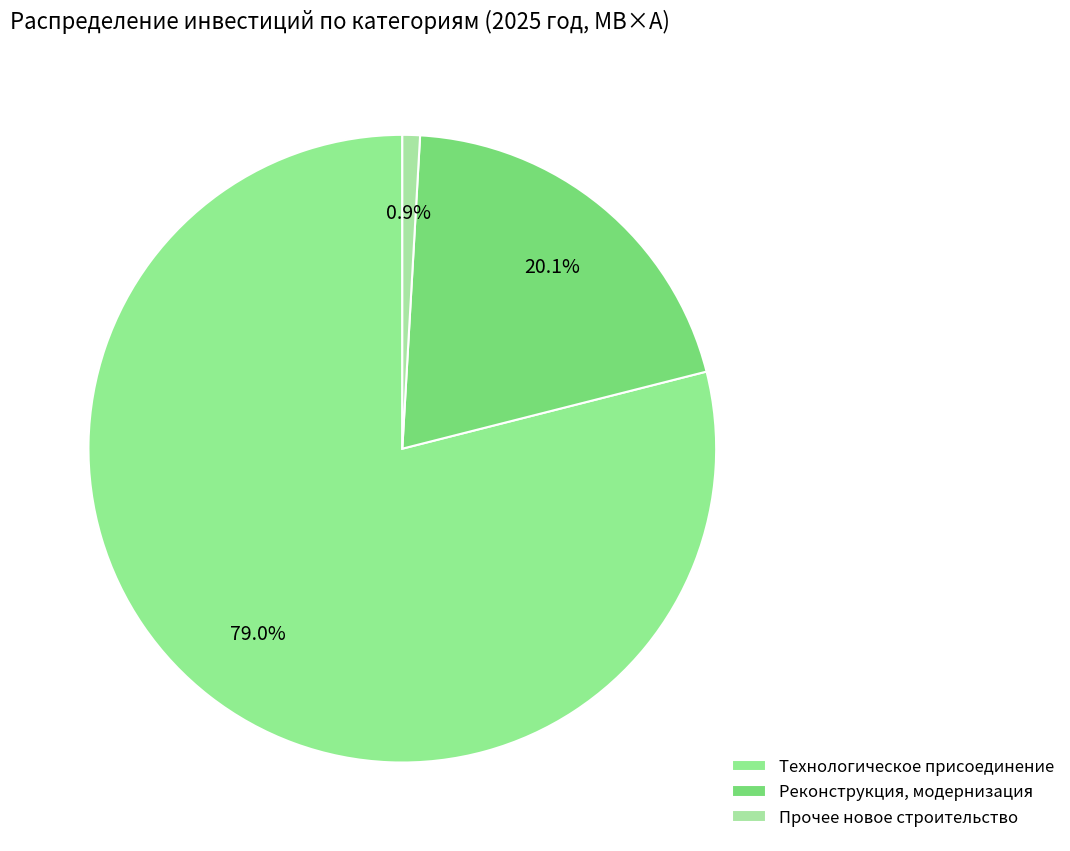

To the nearest percent, what is the average slice percentage?

33%